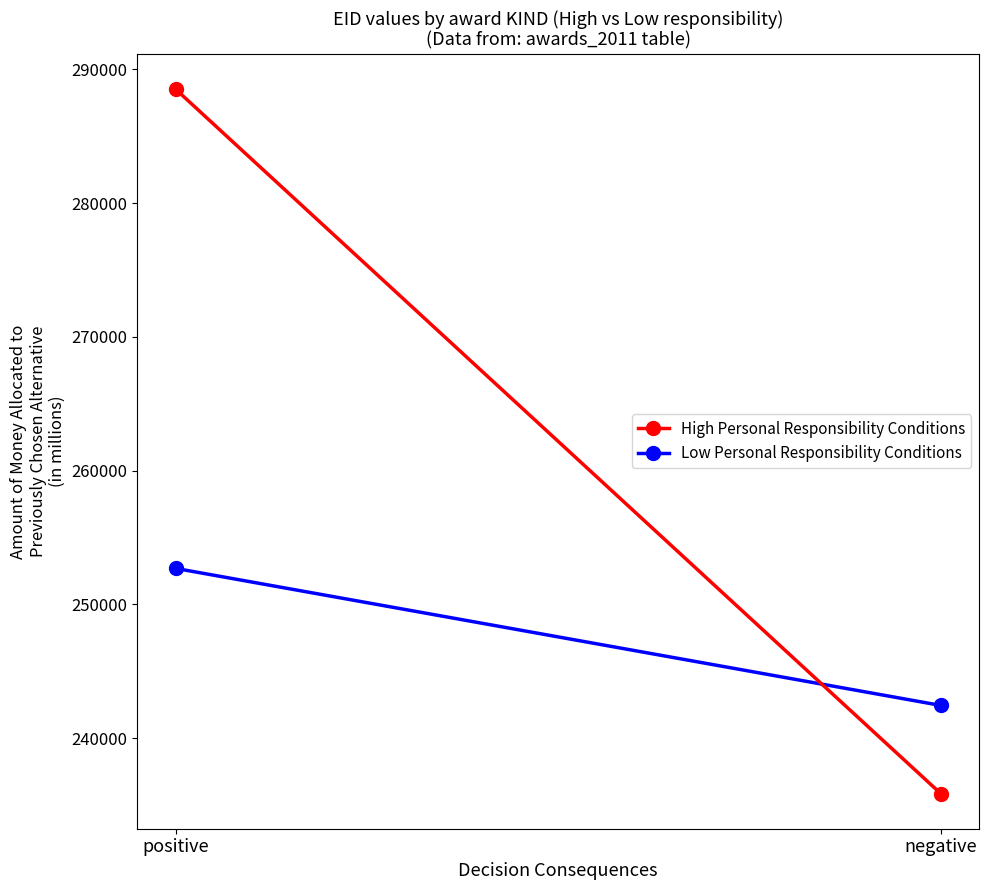

How many Low Personal Responsibility Conditions values are between 242456 and 252694?

2